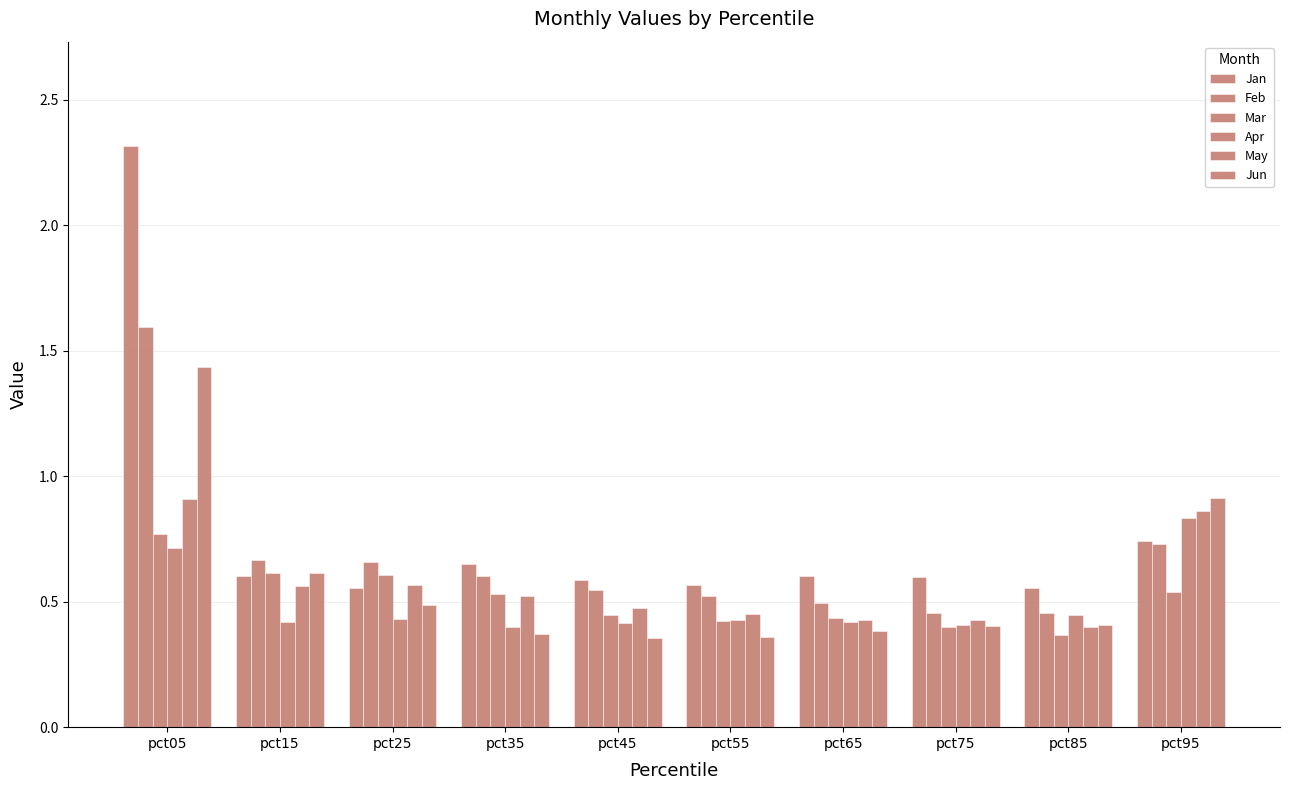

What is the spread (max minus min) of values at pct15?

0.2